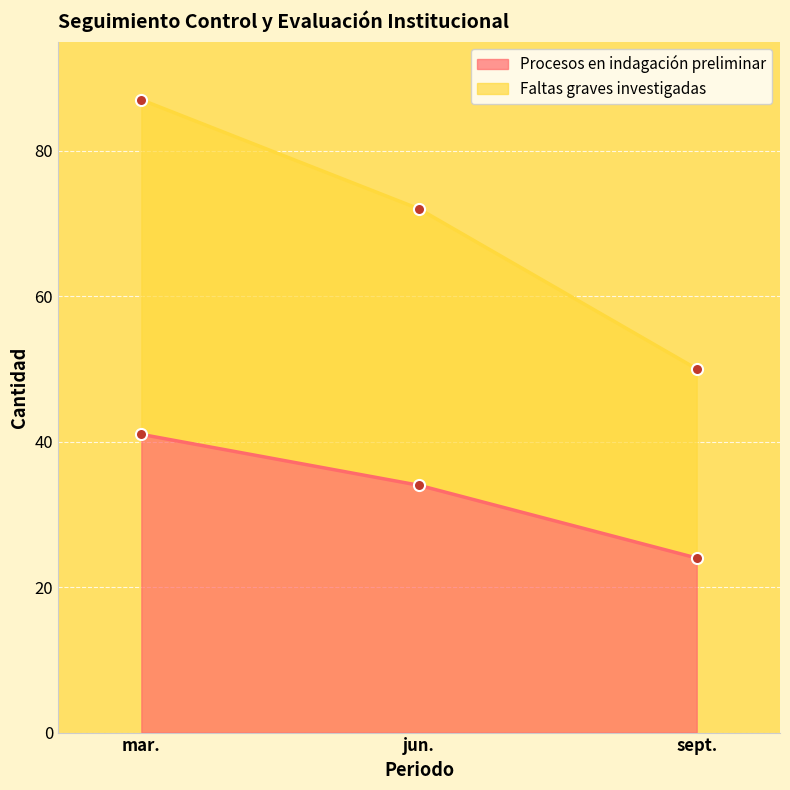

How many lines are shown in the chart?

2